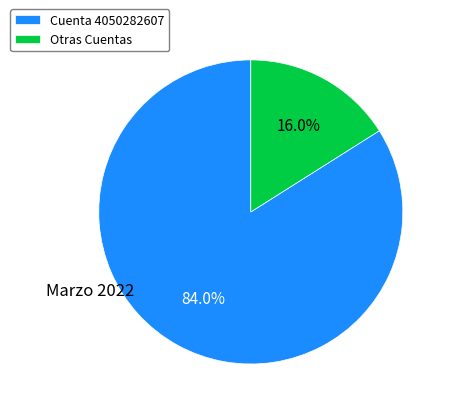

What portion of the pie excludes Otras Cuentas?

84.0%